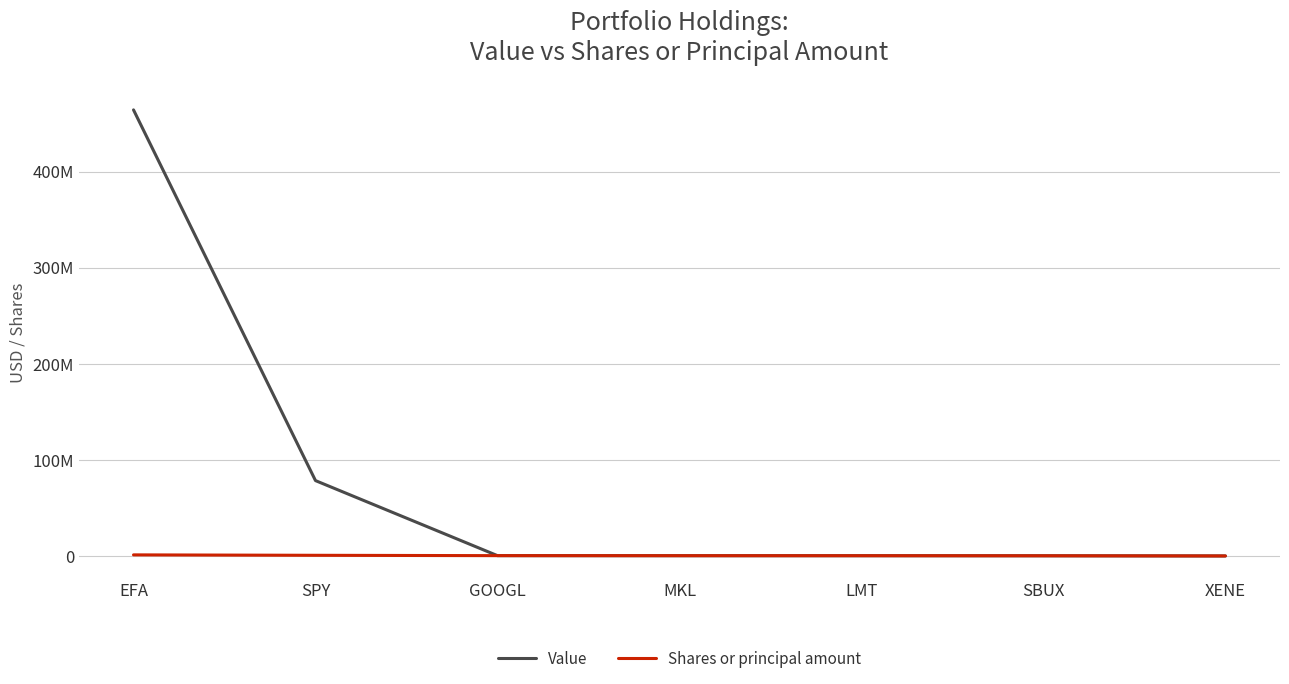

What are all the series names shown in the legend?

Value, Shares or principal amount